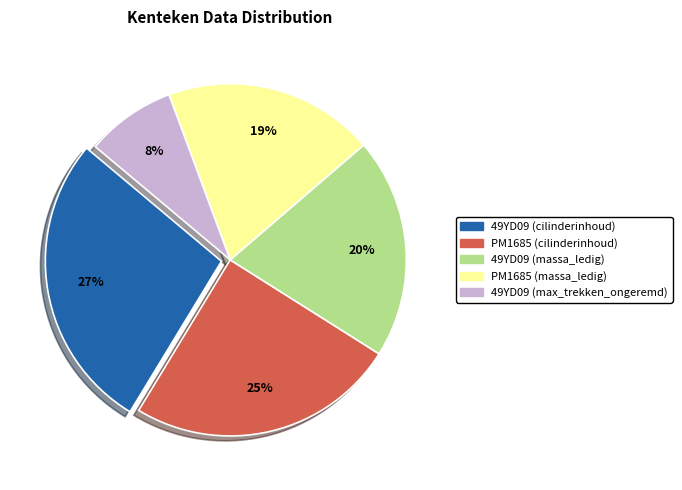

To the nearest percent, what is the difference between the largest and smallest slice percentages?

19%